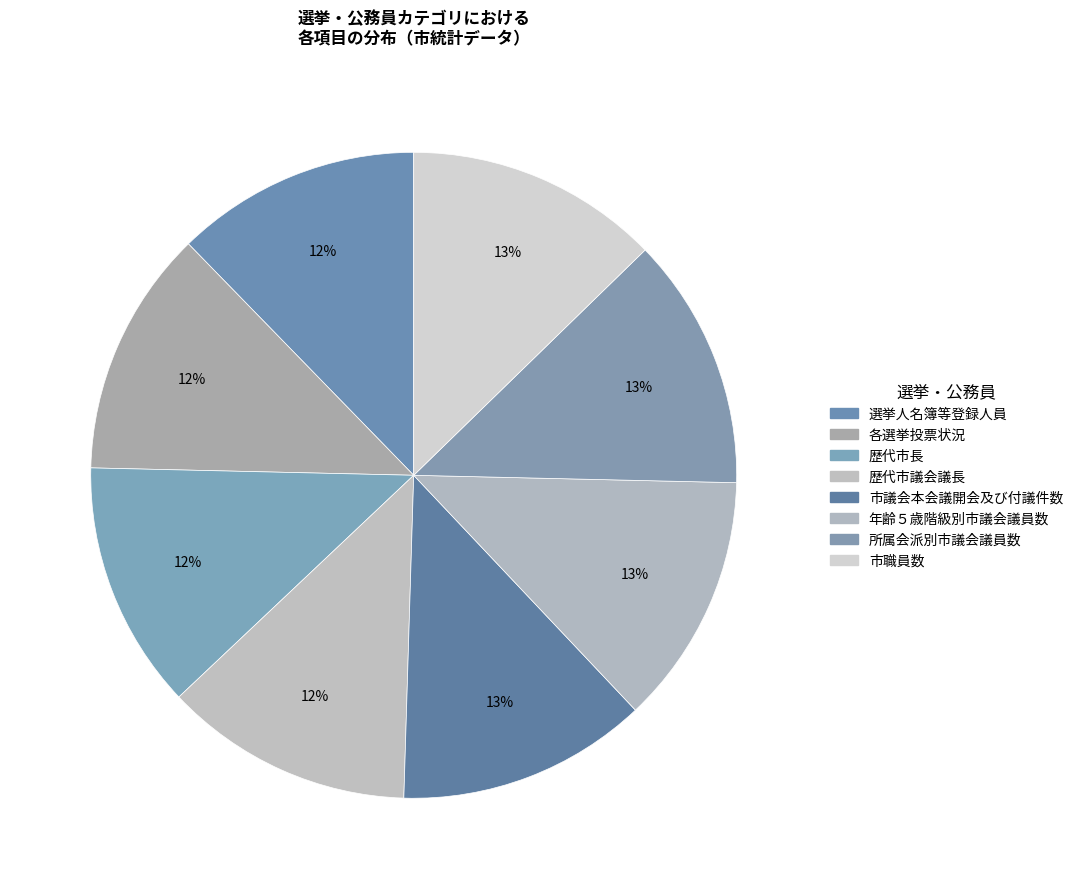

Does 歴代市長 account for over 50% of the chart?

No